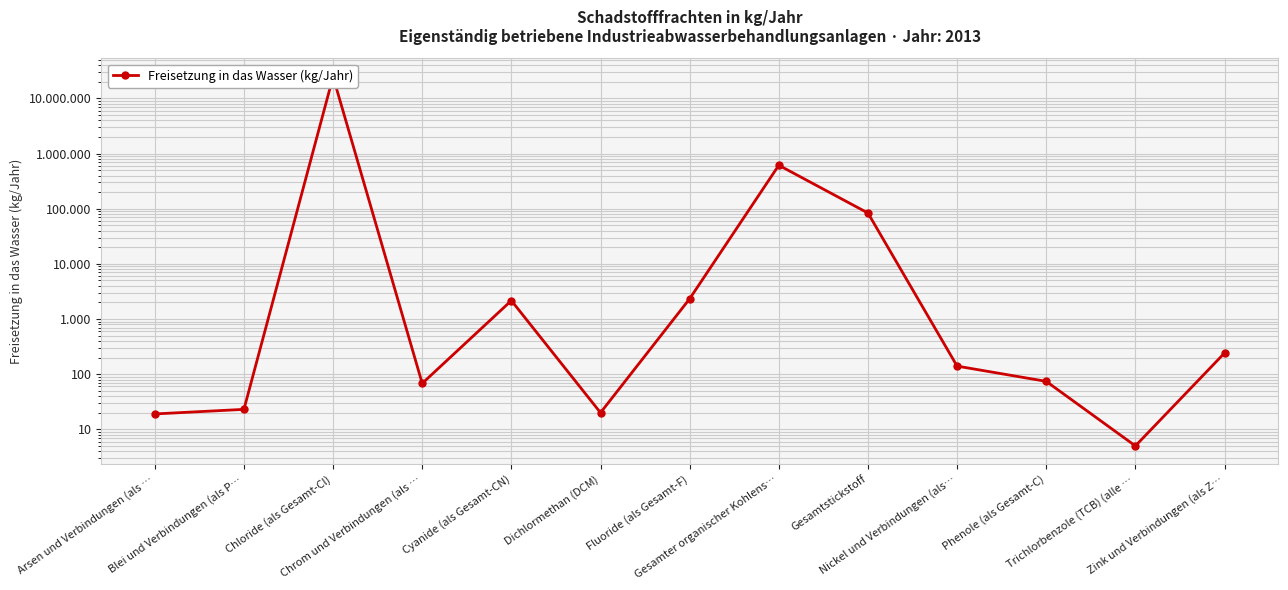

Does the chart have visible grid lines?

Yes